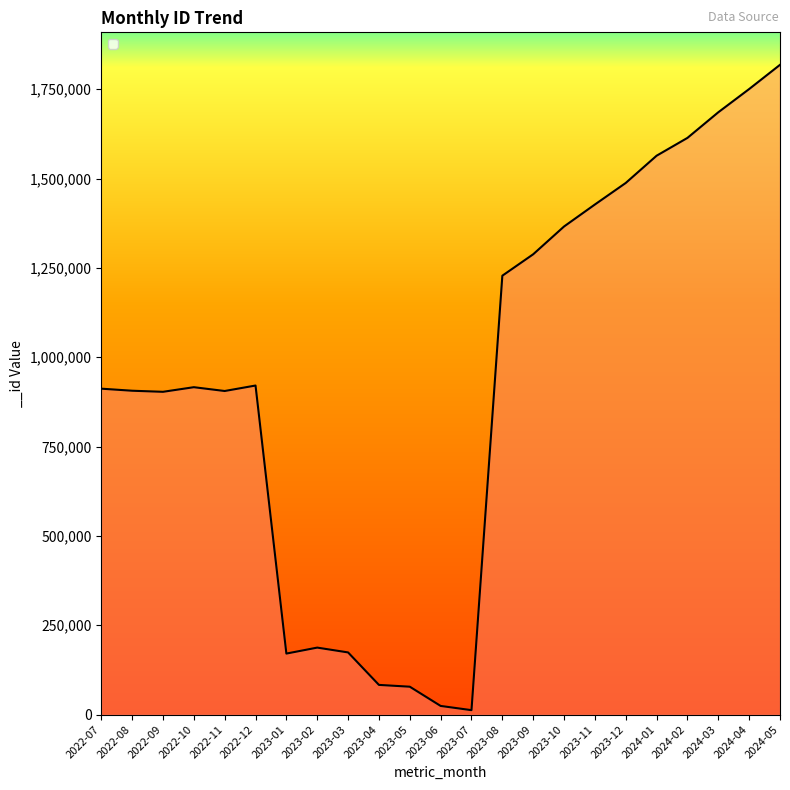

Approximately how many times larger is the value at 2023-10 compared to 2023-01?

8.0